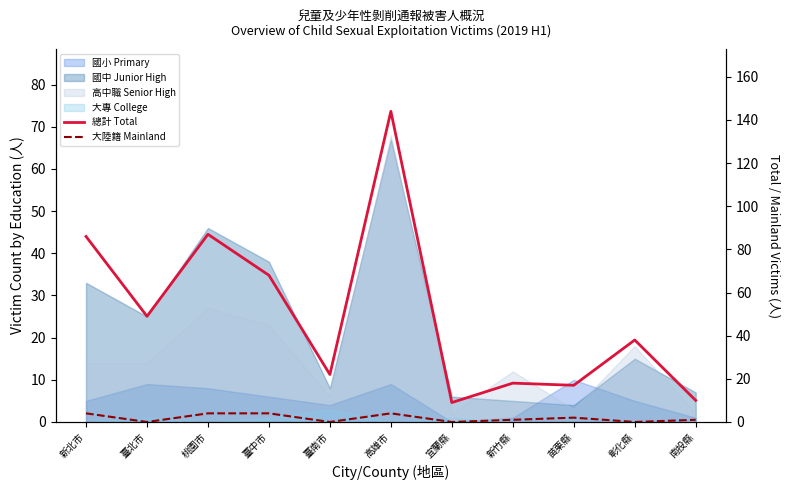

True or false: 總計 Total has a value of 54 at 彰化縣.

False